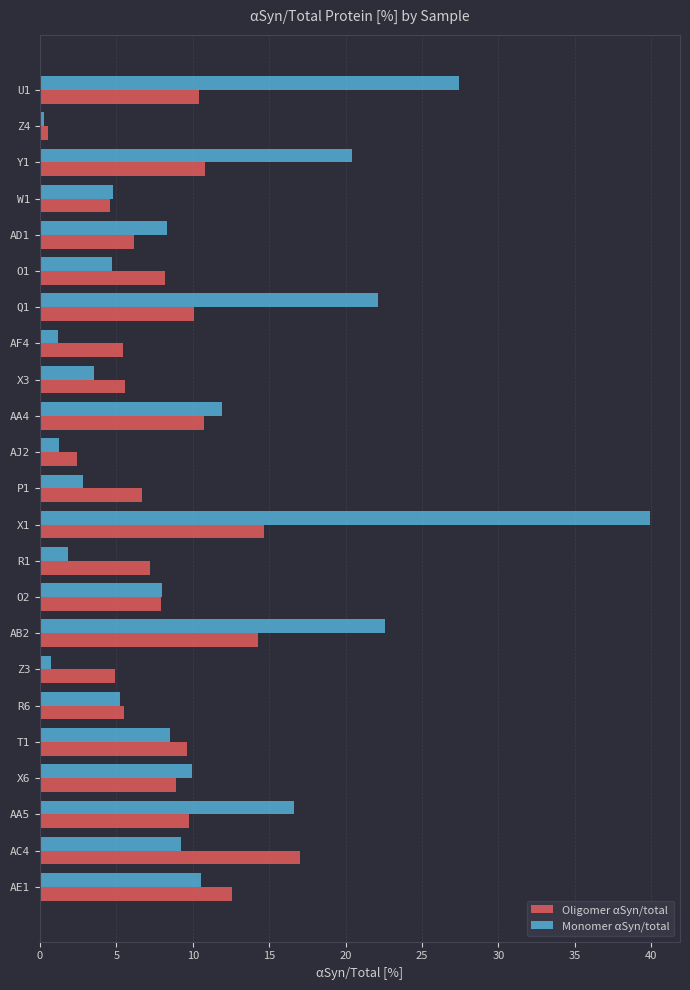

Which series changed the most between Y1 and X1?

Monomer αSyn/total